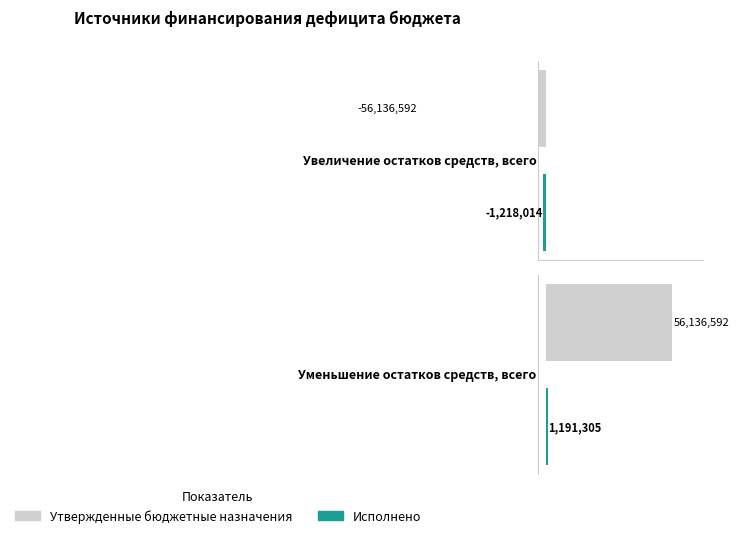

Is it true that Исполнено equals 1634063.8 at Уменьшение остатков средств, всего?

False